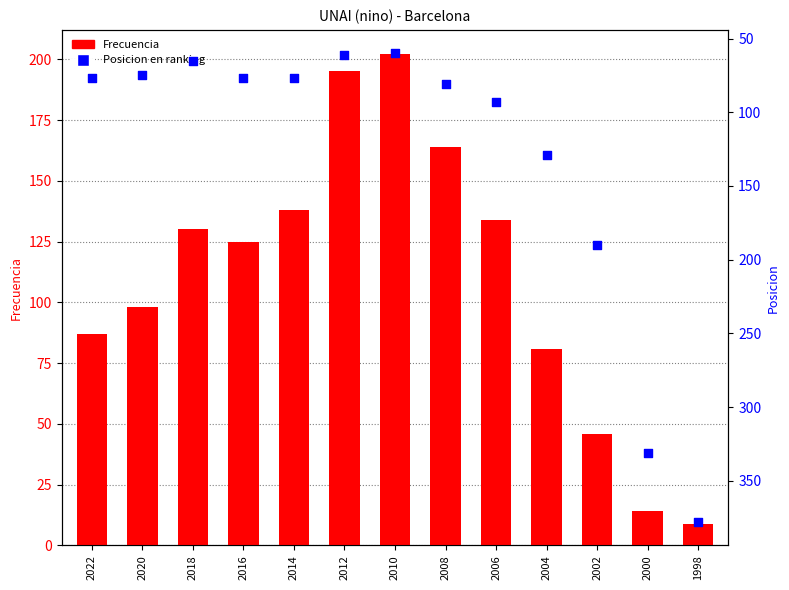

Which series reaches the maximum Y coordinate?

Posicion